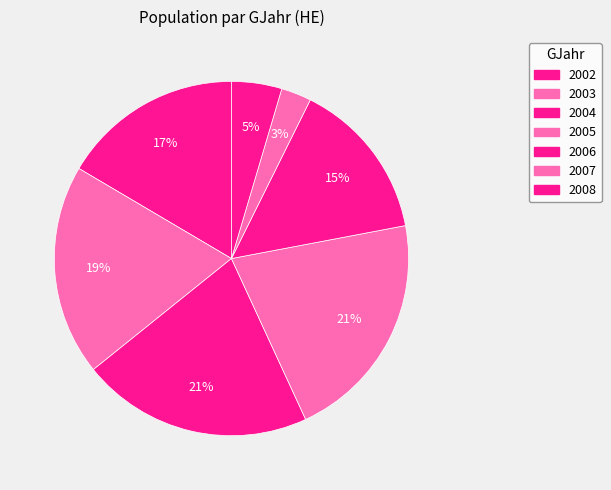

Which category has the biggest portion of the pie?

2004